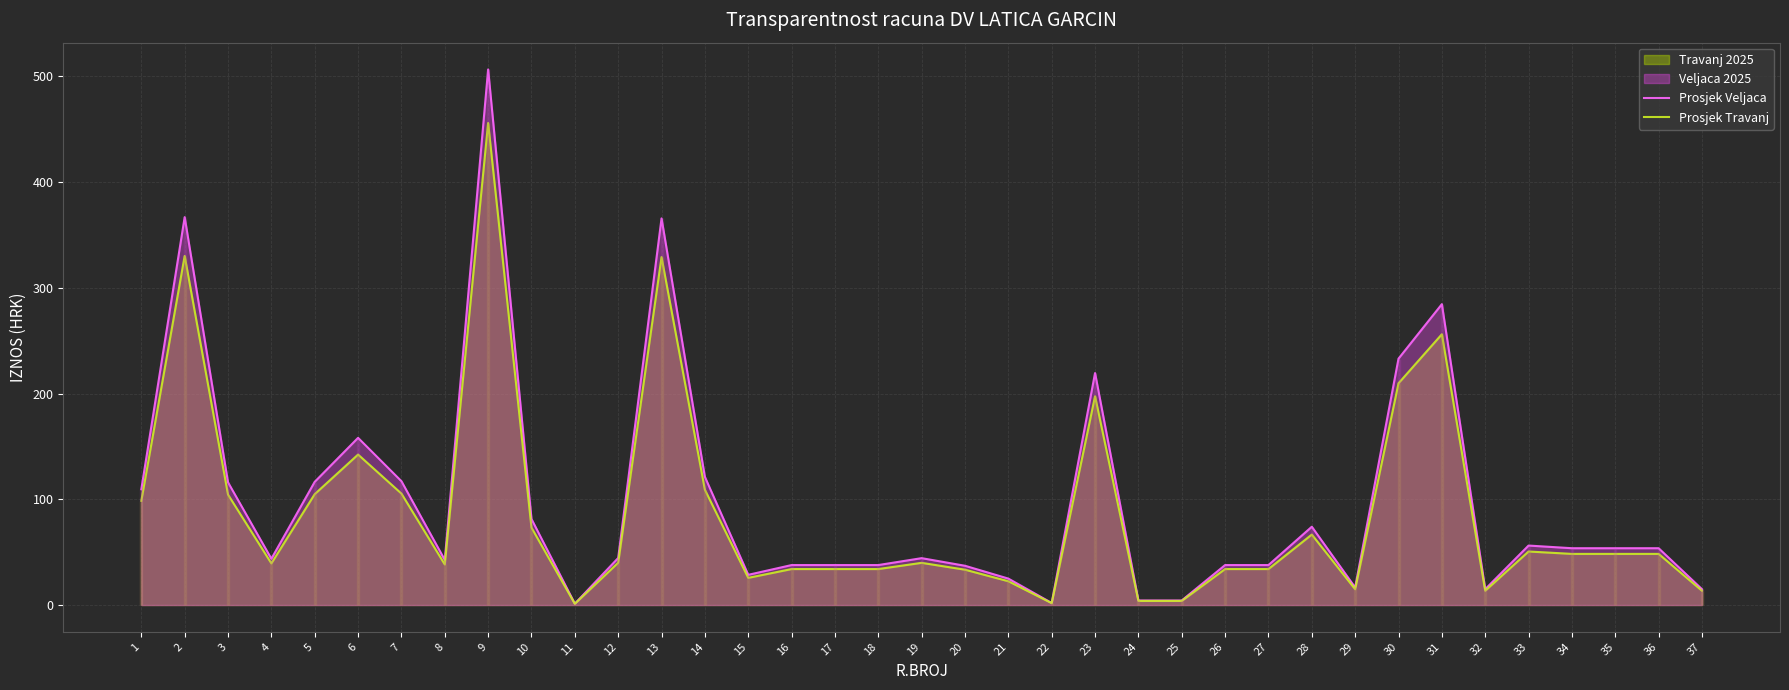

The Prosjek Travanj series shows 13.5 at 32. True or false?

True